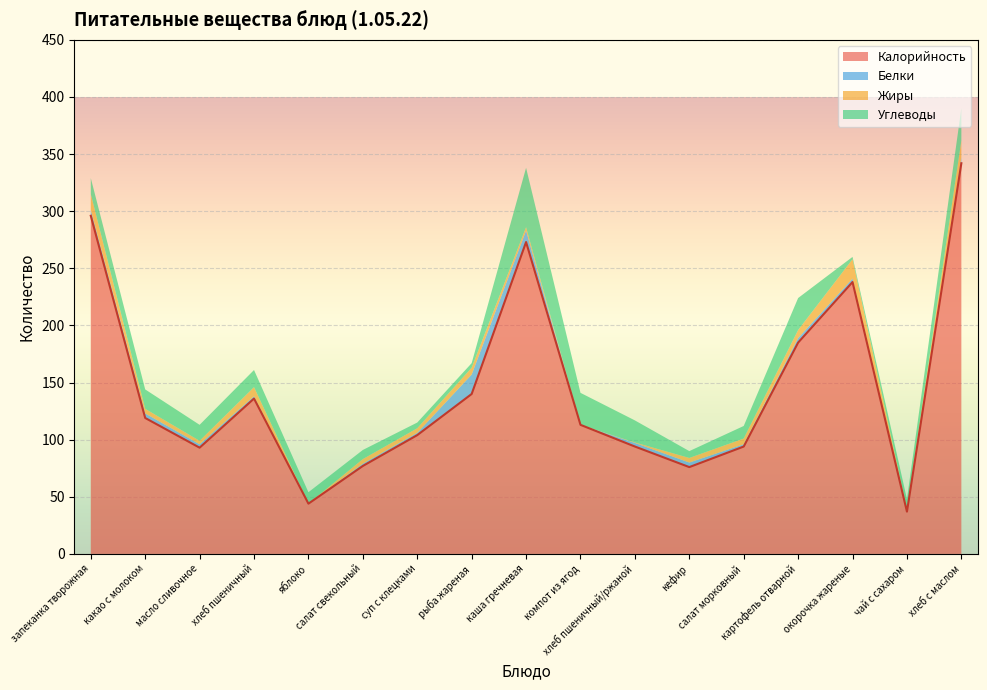

Is the value of Углеводы at масло сливочное greater than the value of Жиры at кефир?

Yes